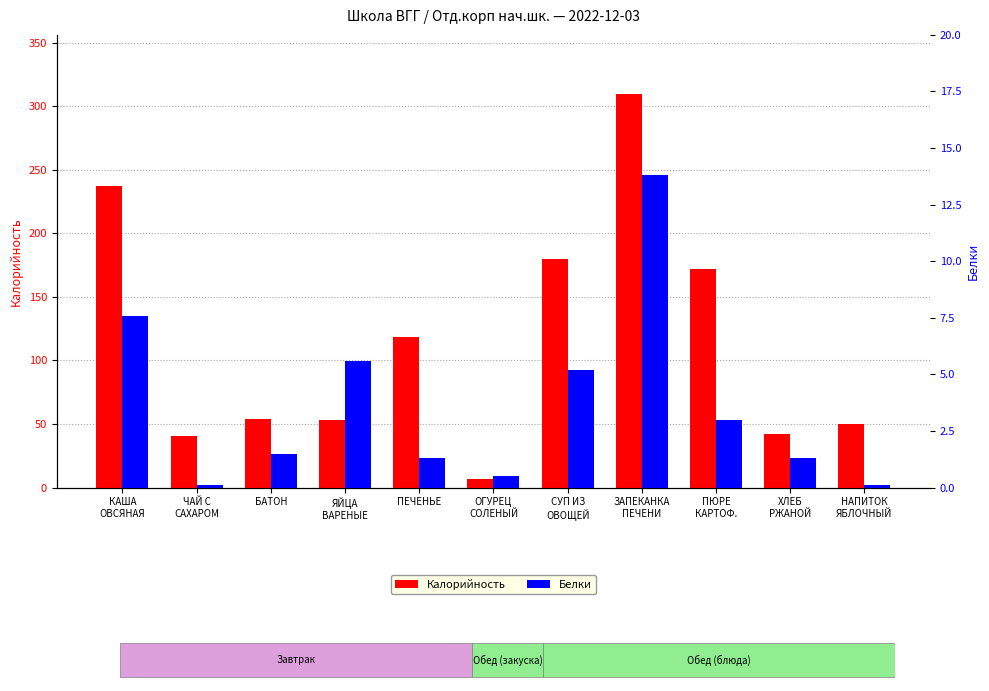

Where does the Калорийность series first go above 53?

КАША
ОВСЯНАЯ